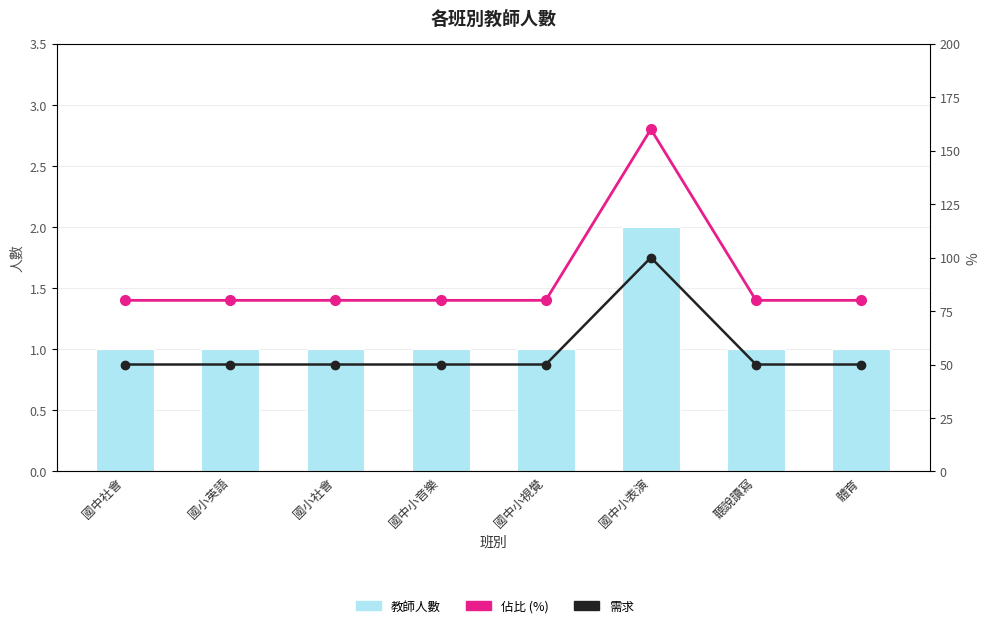

Does the chart contain stacked bars?

No